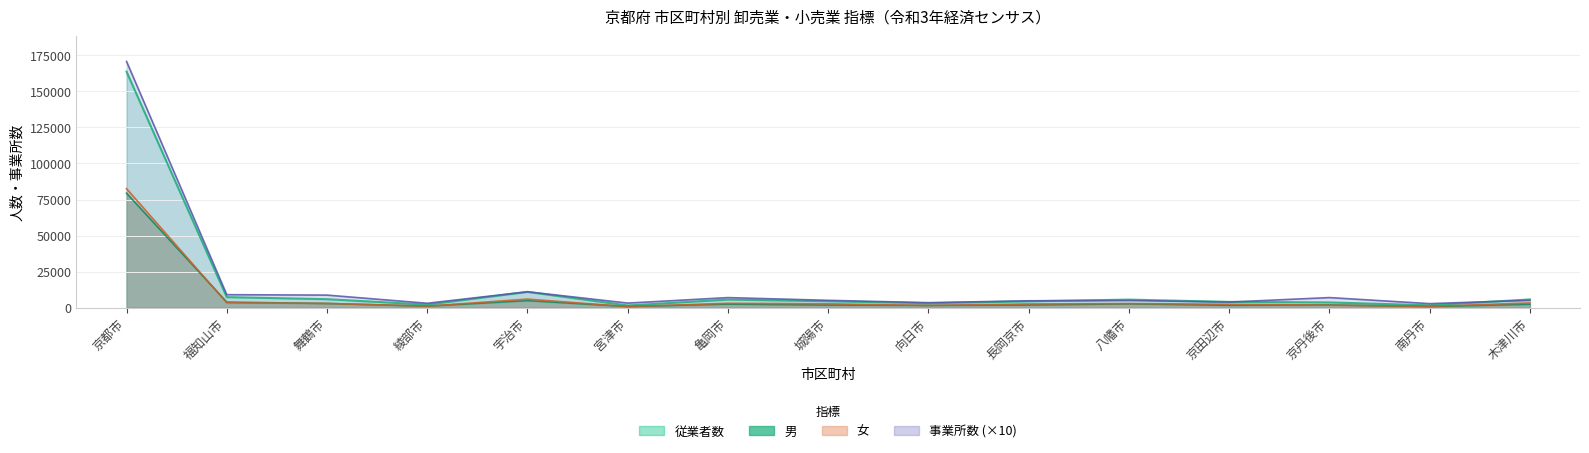

The 男 series shows 2650 at 京丹後市. True or false?

False